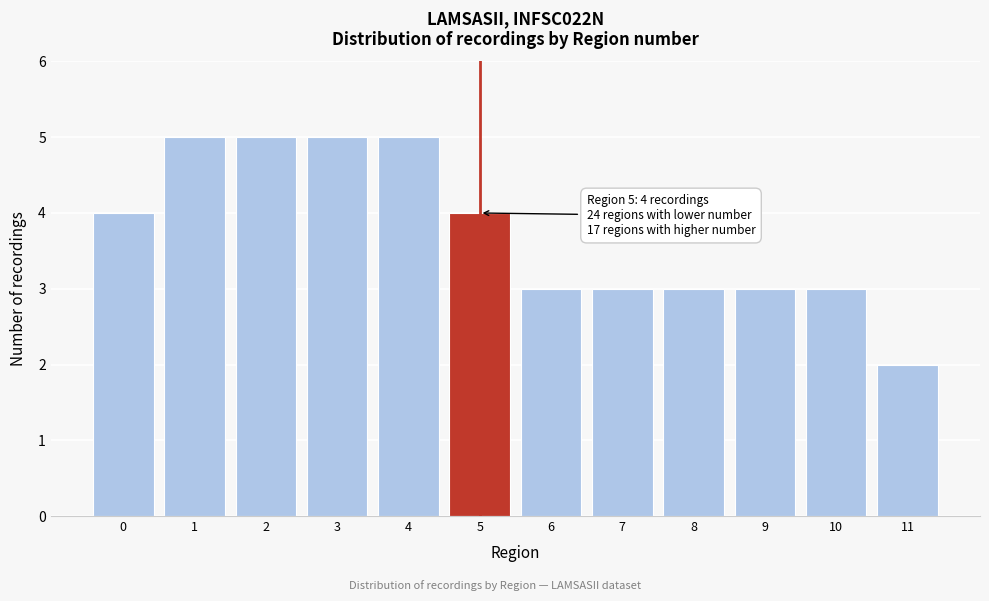

Reading right to left, extract all data points from this chart.

2	3	3	3	3	3	4	5	5	5	5	4